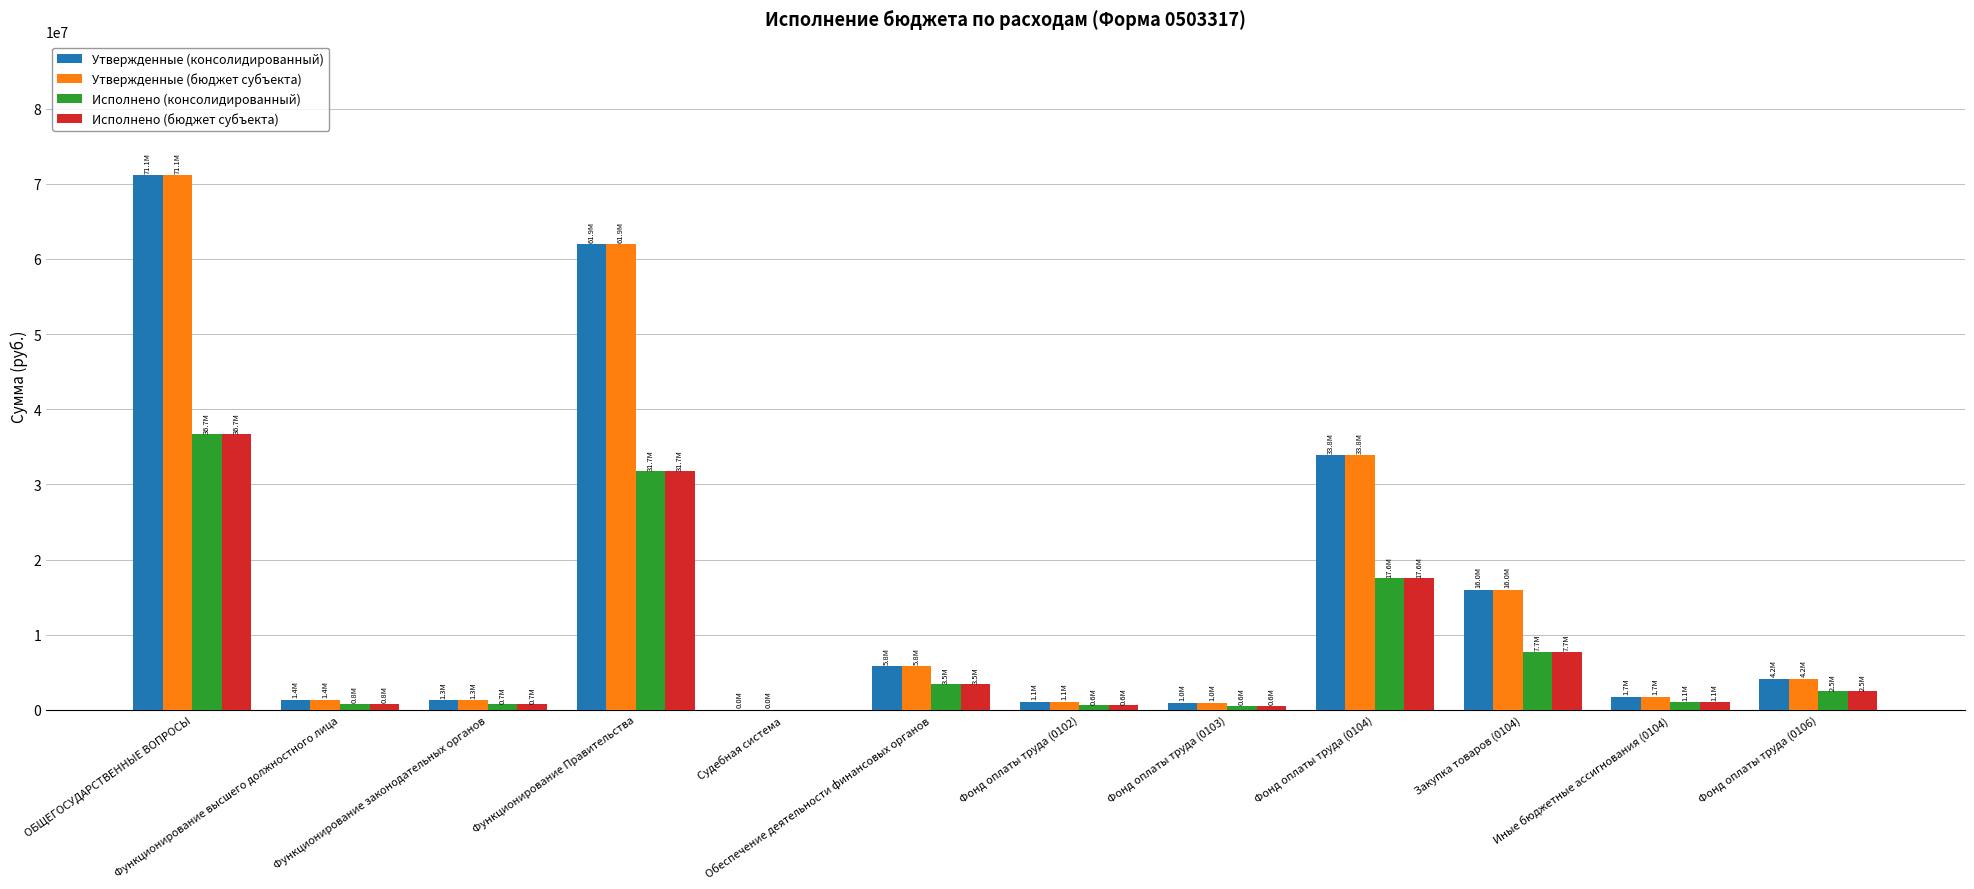

What is the sum of the Утвержденные (консолидированный) values at Закупка товаров (0104) and Иные бюджетные ассигнования (0104)?

17712492